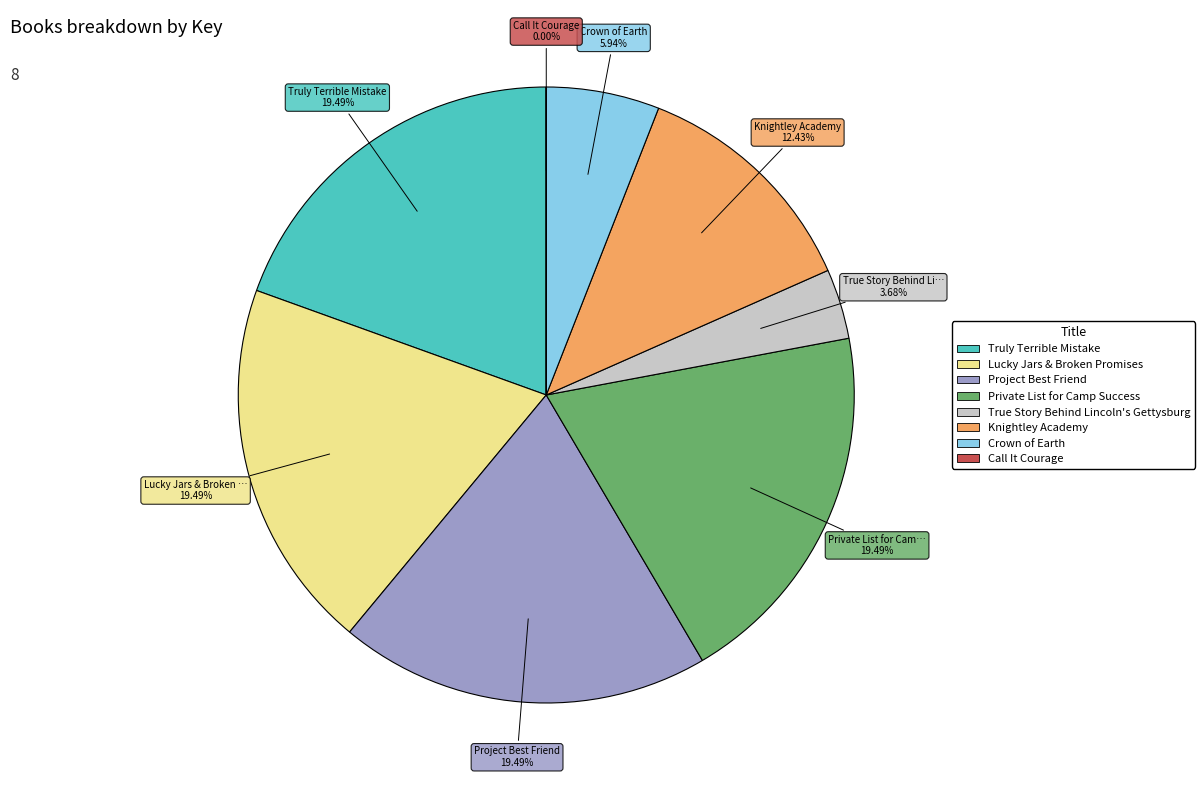

To the nearest percent, what percentage of the pie is Truly Terrible Mistake?

19%